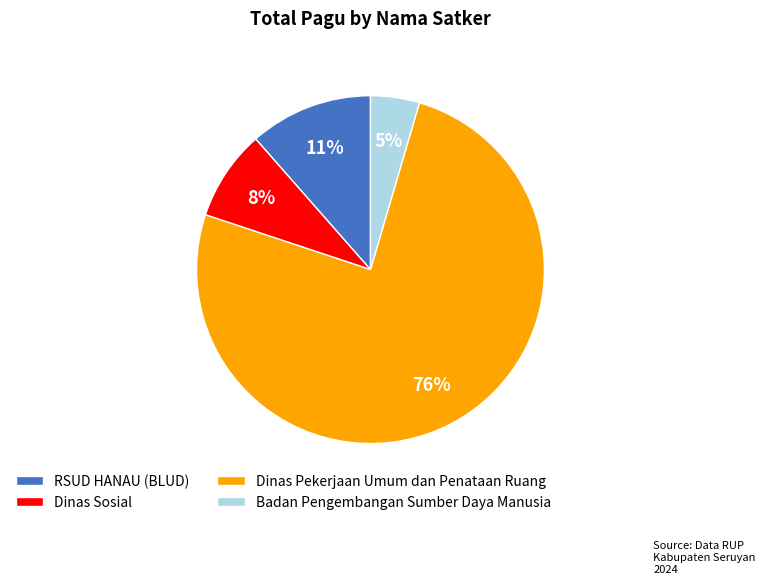

Which has a higher value, Badan Pengembangan Sumber Daya Manusia or RSUD HANAU (BLUD)?

RSUD HANAU (BLUD)